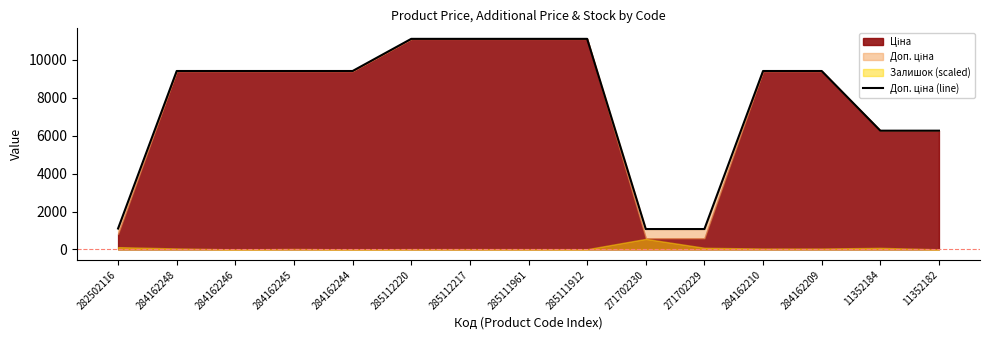

What is the difference between the second highest and second lowest values?

10039.1